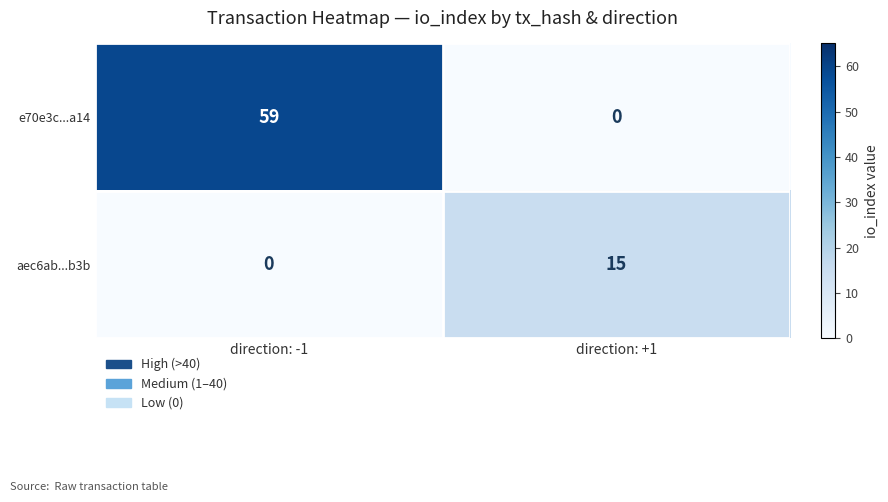

Reading left to right, list all the values displayed in this chart.

e70e3c...a14: direction: -1=59	direction: +1=0
aec6ab...b3b: direction: -1=0	direction: +1=15